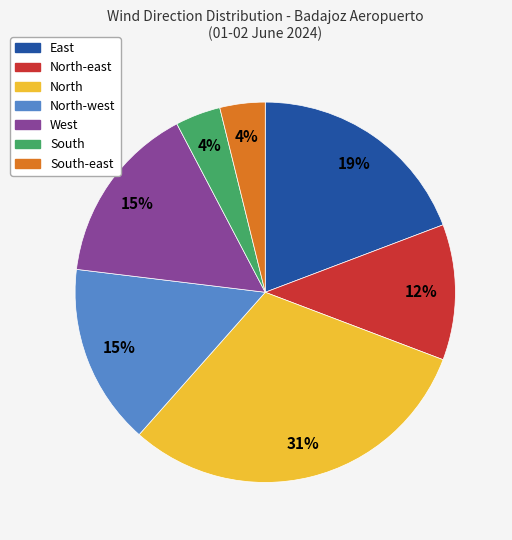

Is there a majority slice in this chart?

No